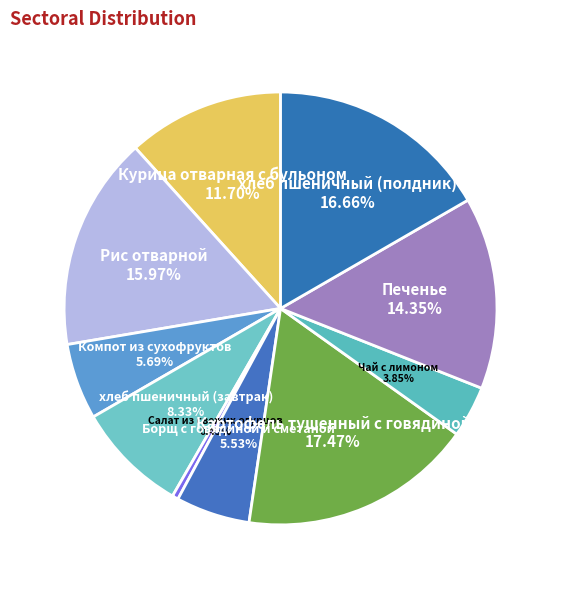

To the nearest percent, what is the difference between the хлеб пшеничный (завтрак) and Картофель тушенный с говядиной slice percentages?

9%